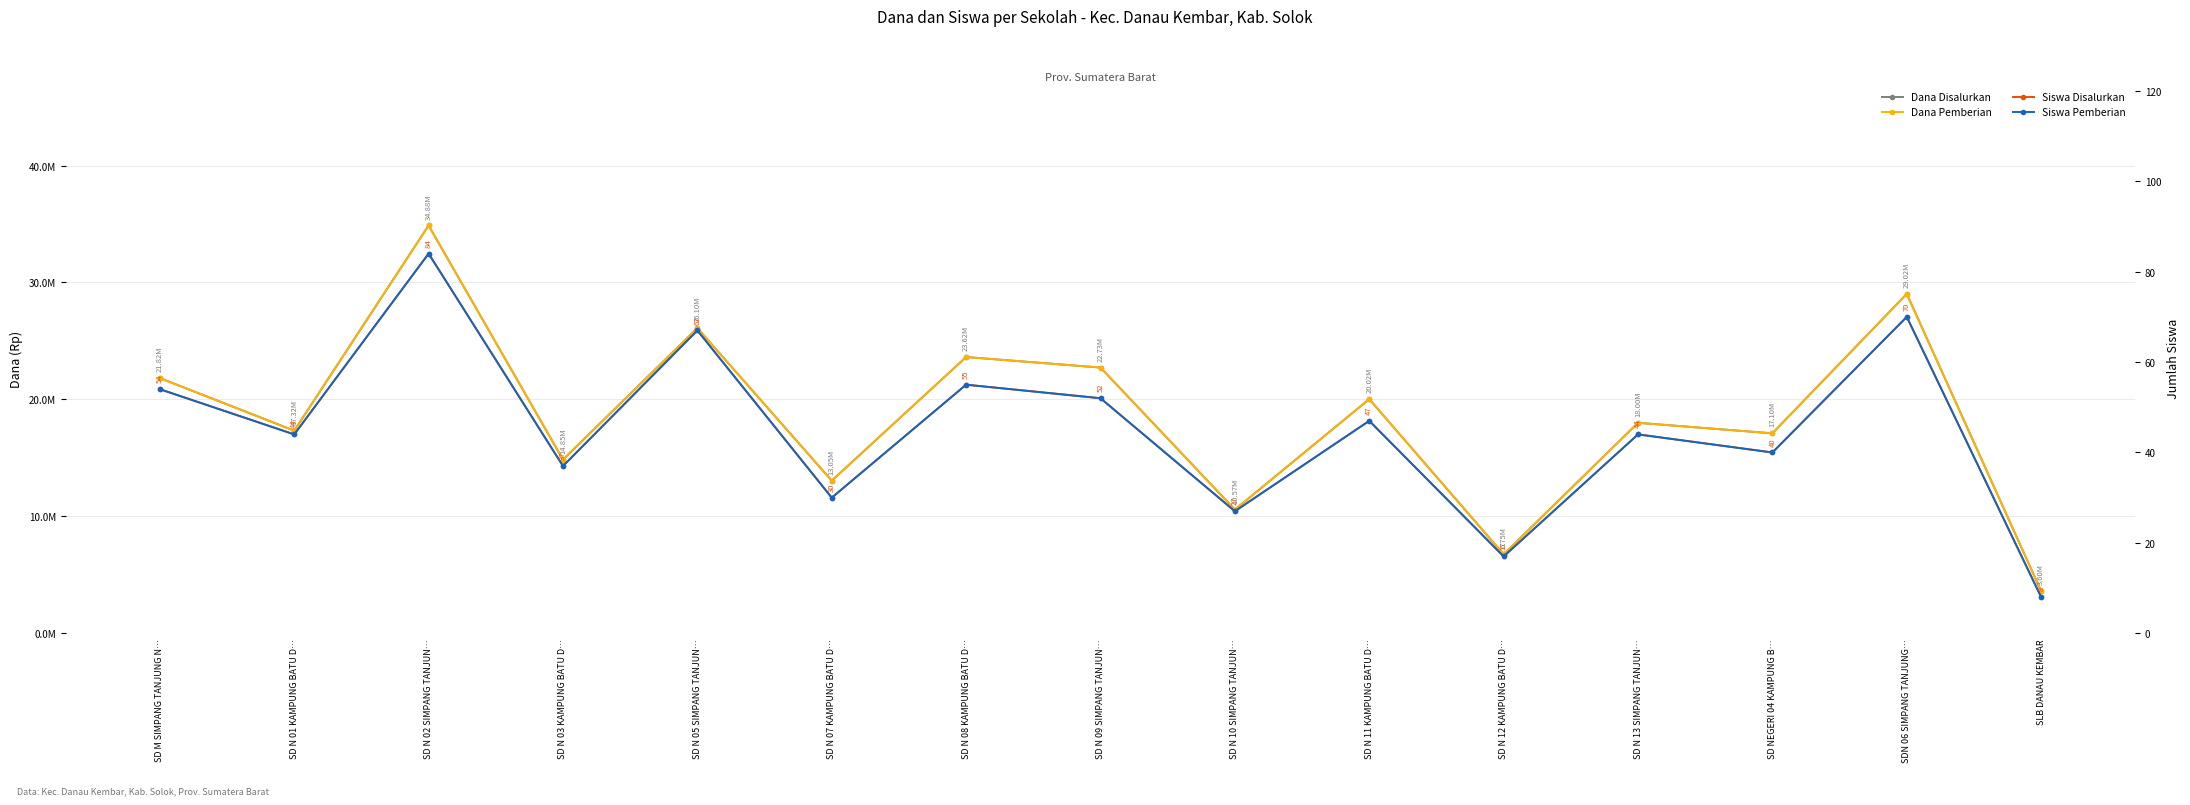

What is the spread (max minus min) of values at SD N 11 KAMPUNG BATU D…?

20024953